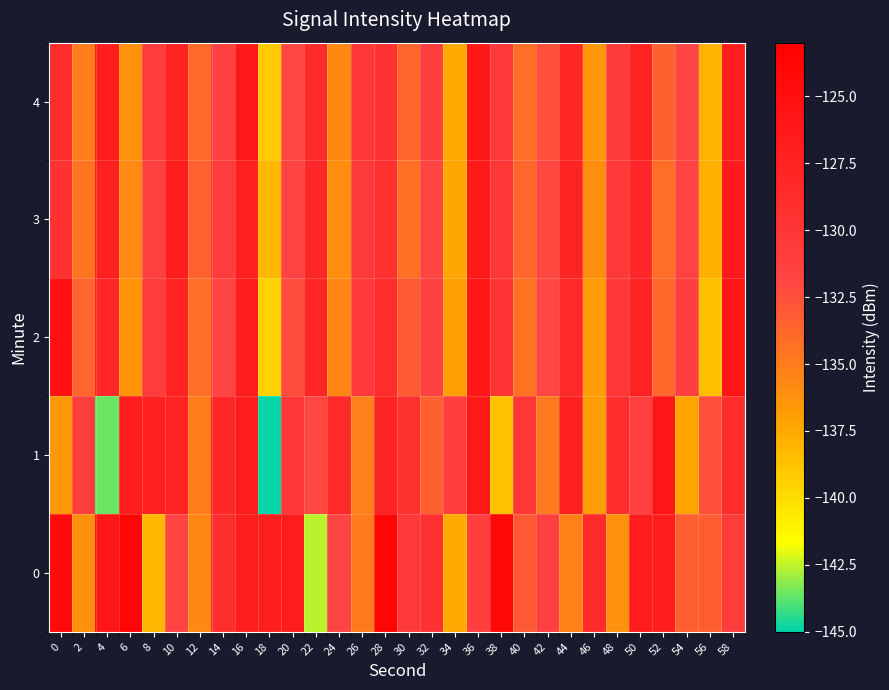

What is the total value across all series at 30?

-661.1